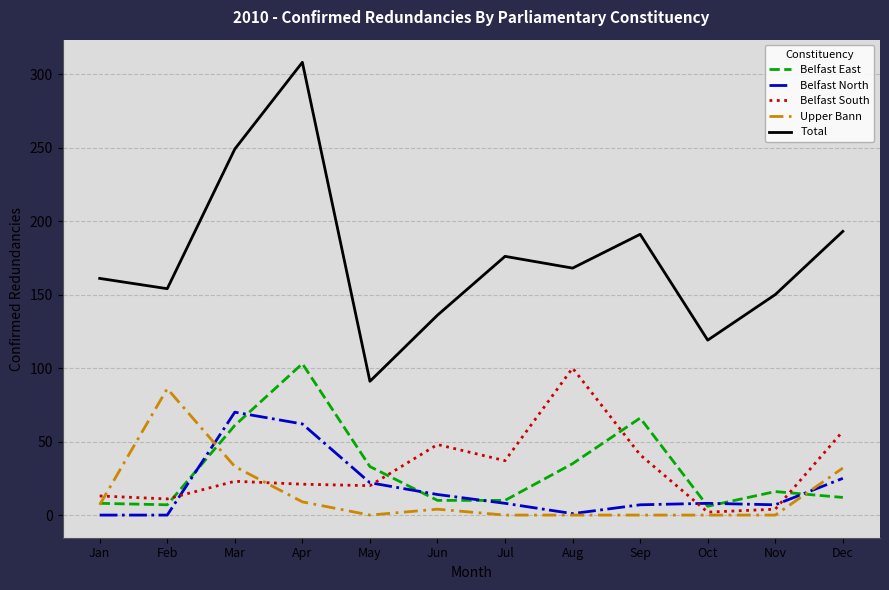

At which category does the chart reach its peak across all series?

Apr